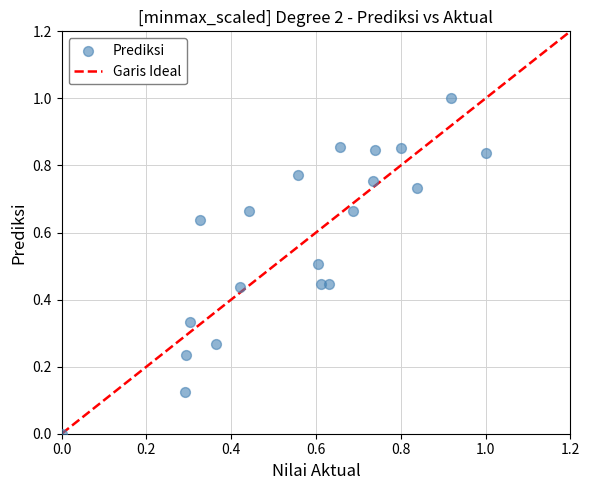

What is the range of X values (max minus min)?

1.0